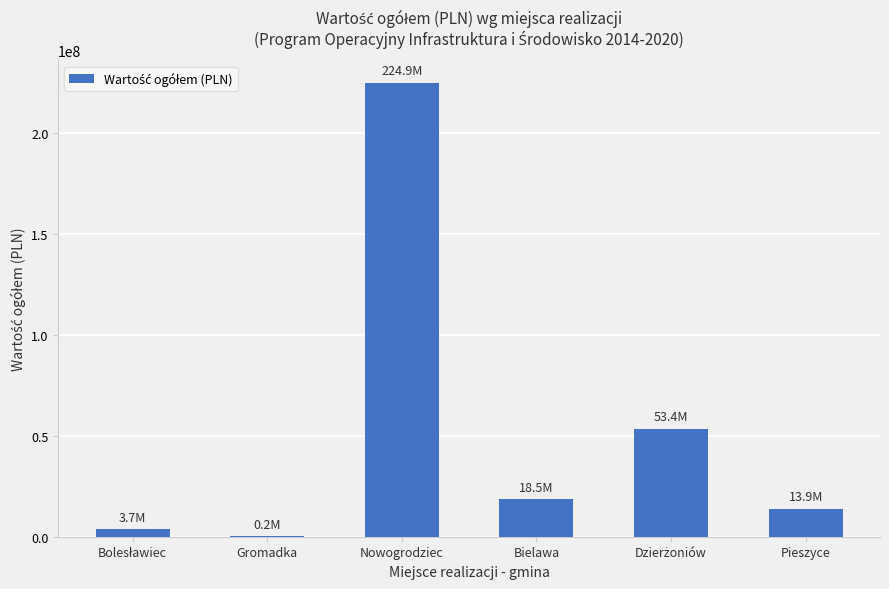

True or false: the data shows 403025519.8 at Nowogrodziec.

False